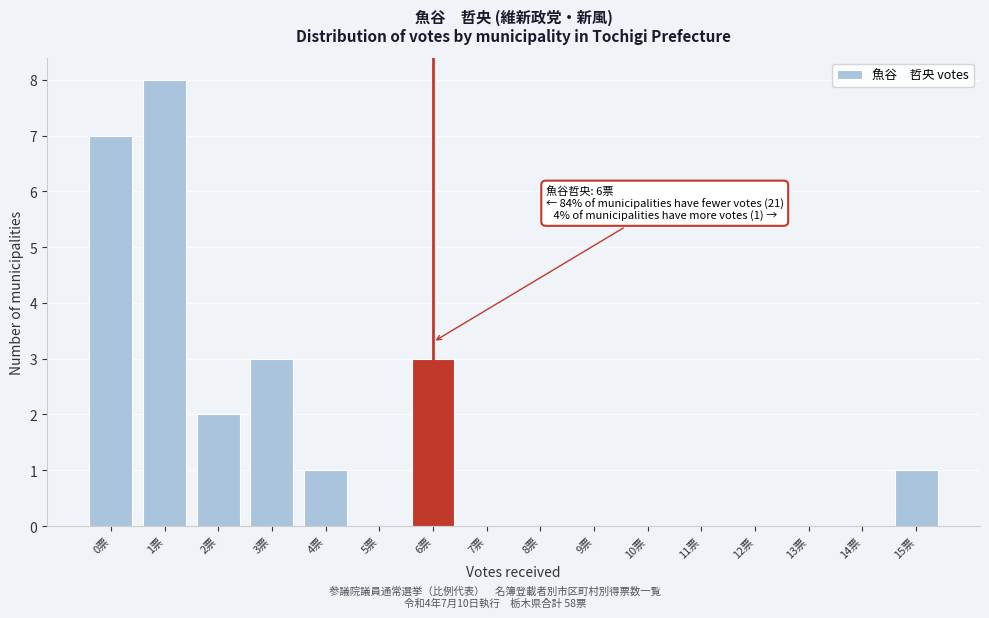

Reading right to left, extract all data points from this chart.

15票=1	14票=0	13票=0	12票=0	11票=0	10票=0	9票=0	8票=0	7票=0	6票=3	5票=0	4票=1	3票=3	2票=2	1票=8	0票=7